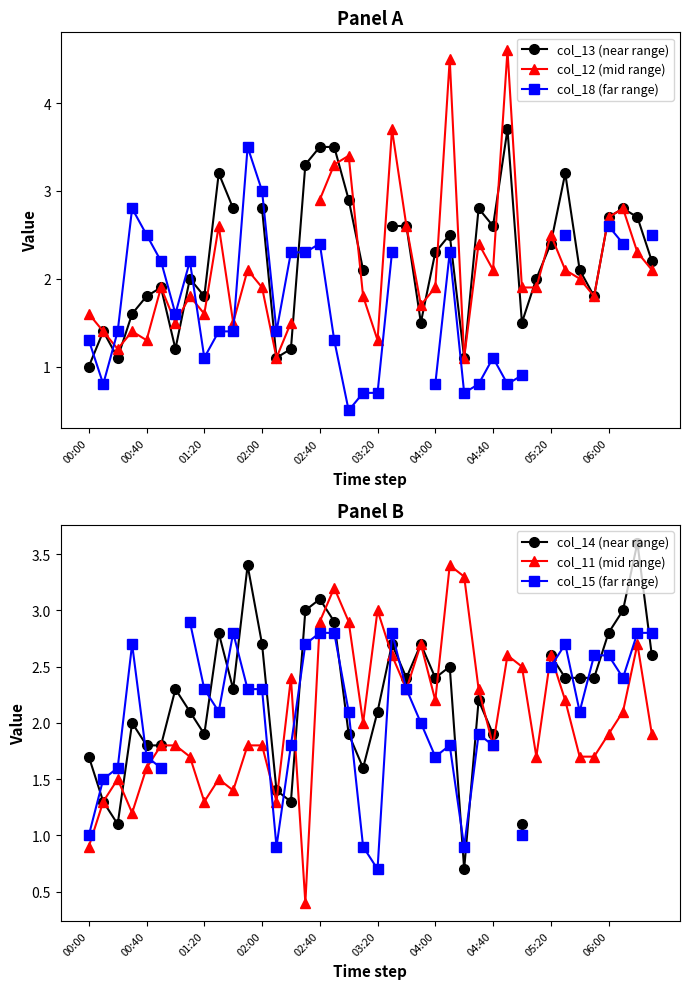

After their last crossing, which series has the higher values: col_18 (far range) or col_15 (far range)?

col_15 (far range)